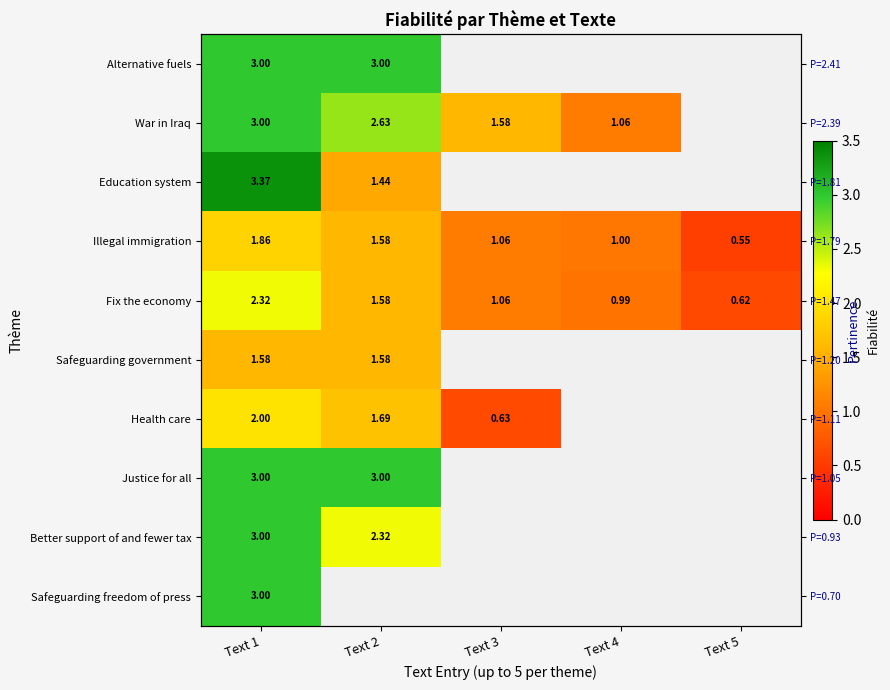

How many data points in Fix the economy are less than 1?

2